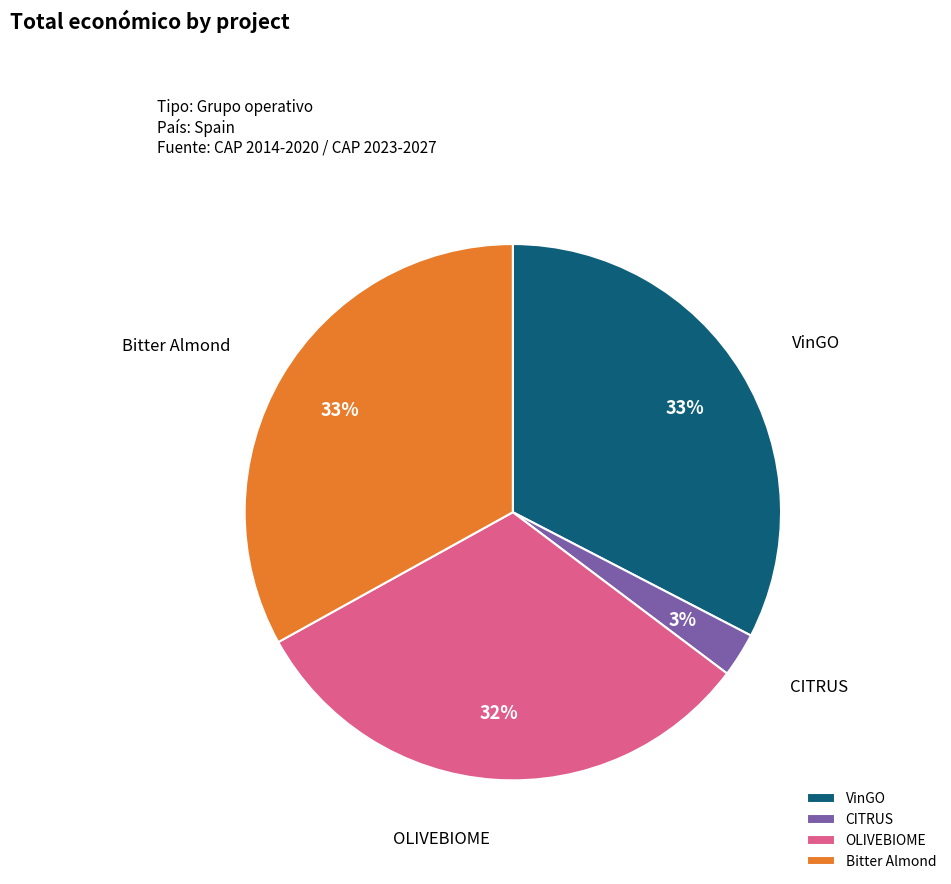

Is there any slice that represents more than half of the pie?

No